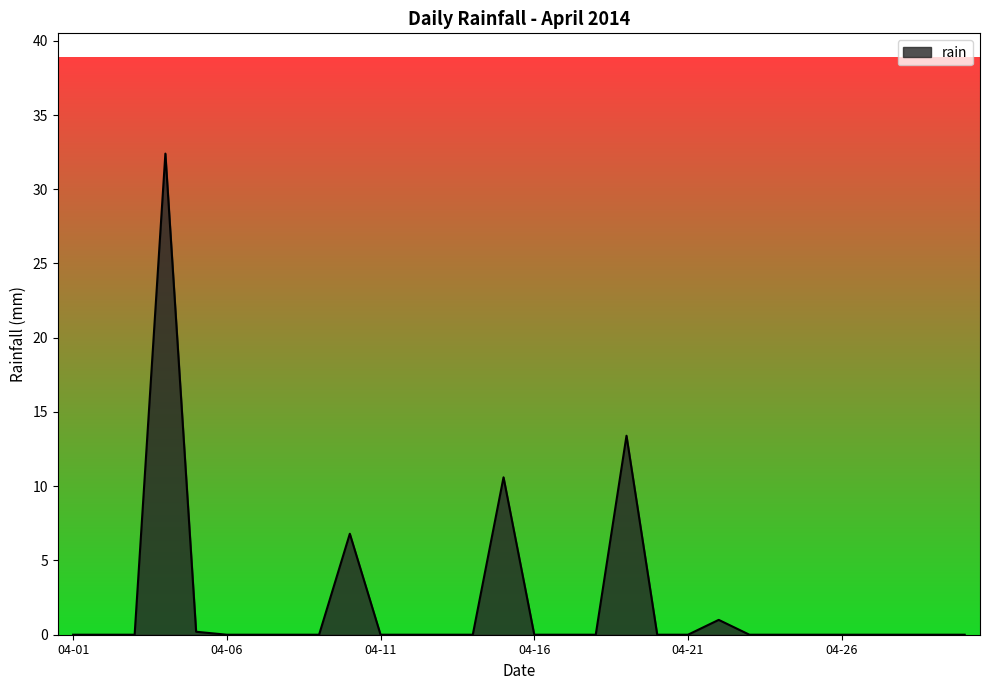

What is the maximum value shown in the chart?

32.4